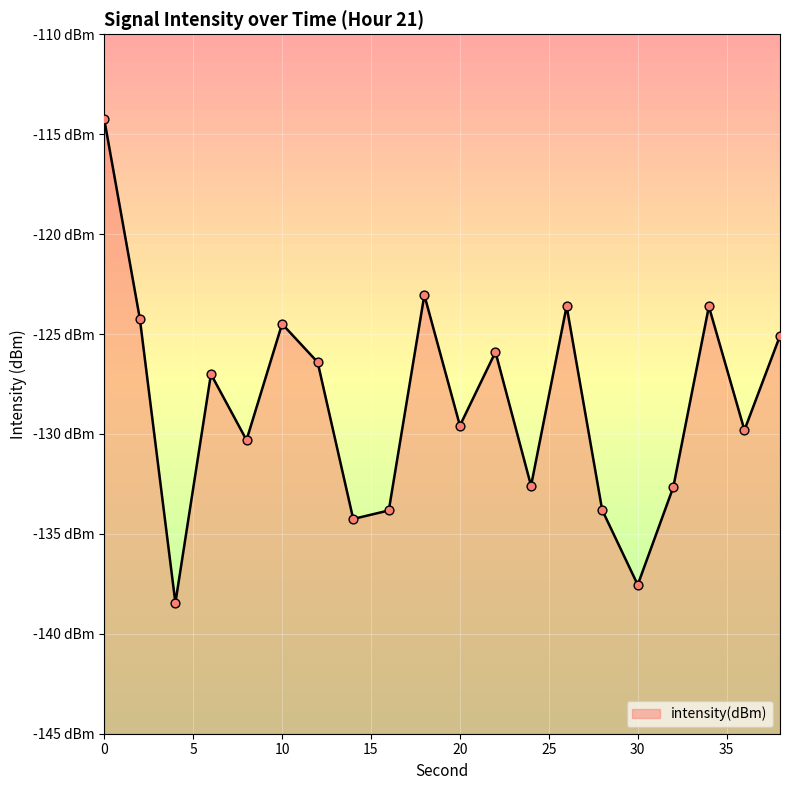

Which has a higher value, 26 or 14?

26